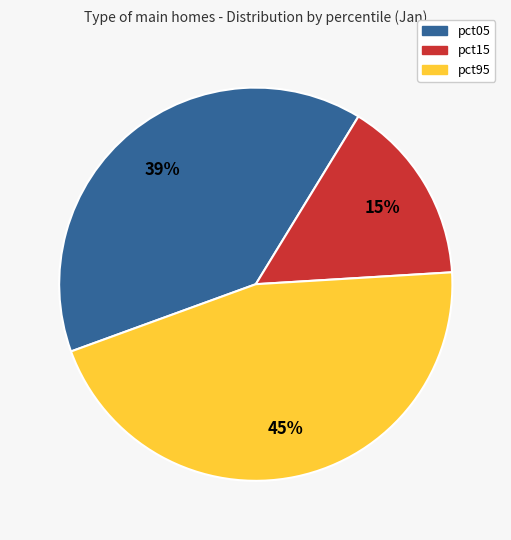

Is it true that pct05 is 27% of the pie?

False